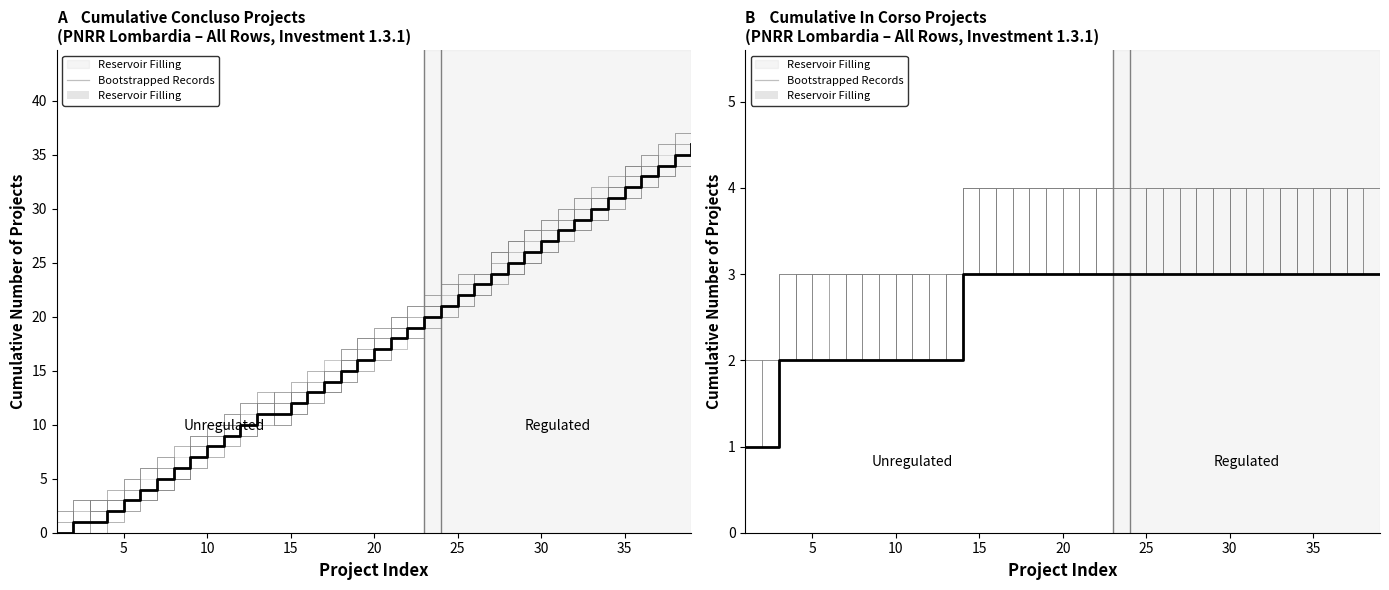

Does the chart display data point markers on the line(s)?

No